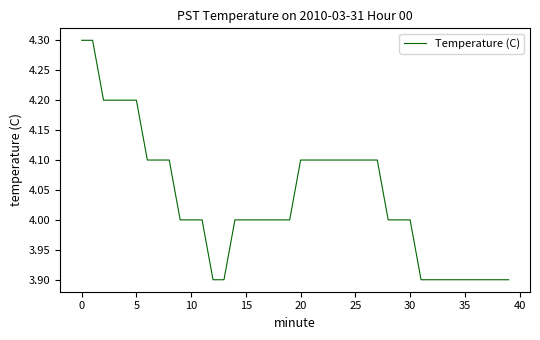

What is the greatest value displayed?

4.3